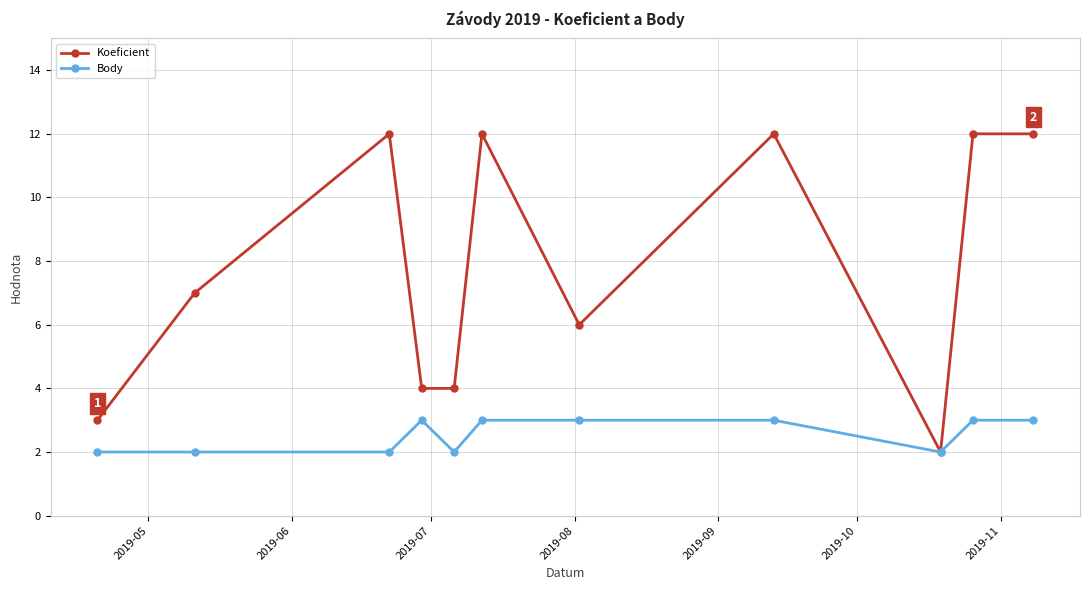

True or false: Body has more than 0 points higher than both neighbors.

True